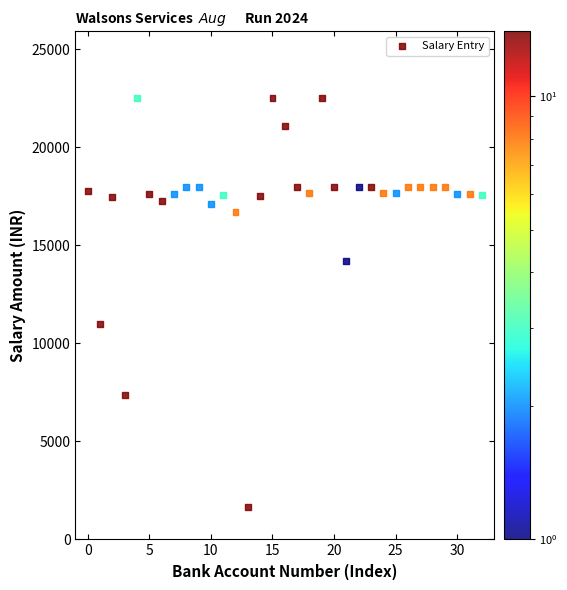

What is the range of Y values (max minus min)?

20908